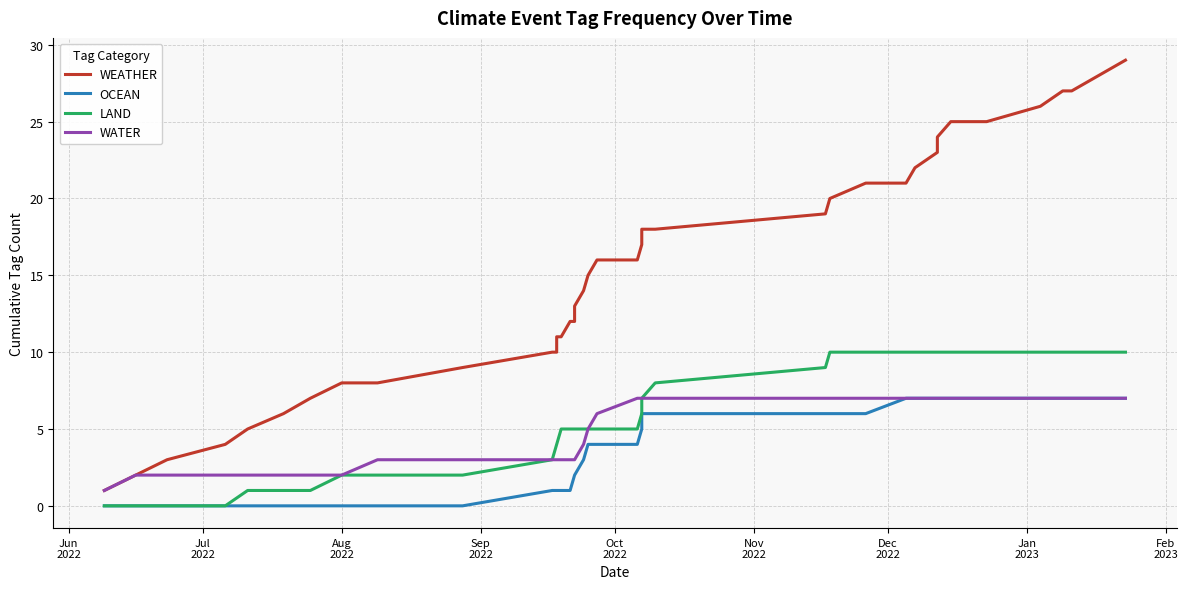

Does the chart display data point markers on the line(s)?

No